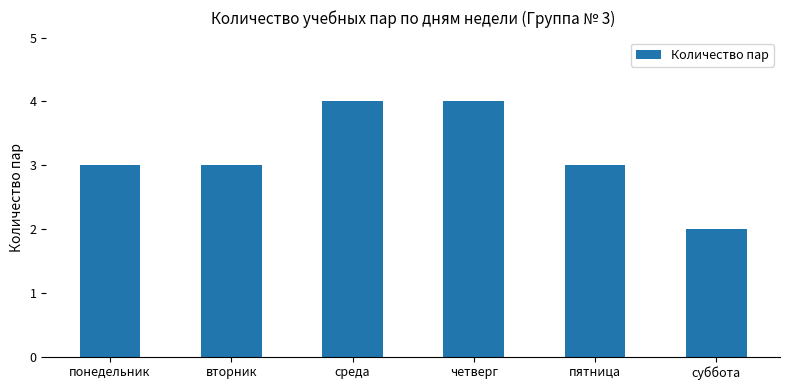

Does the chart contain stacked bars?

No